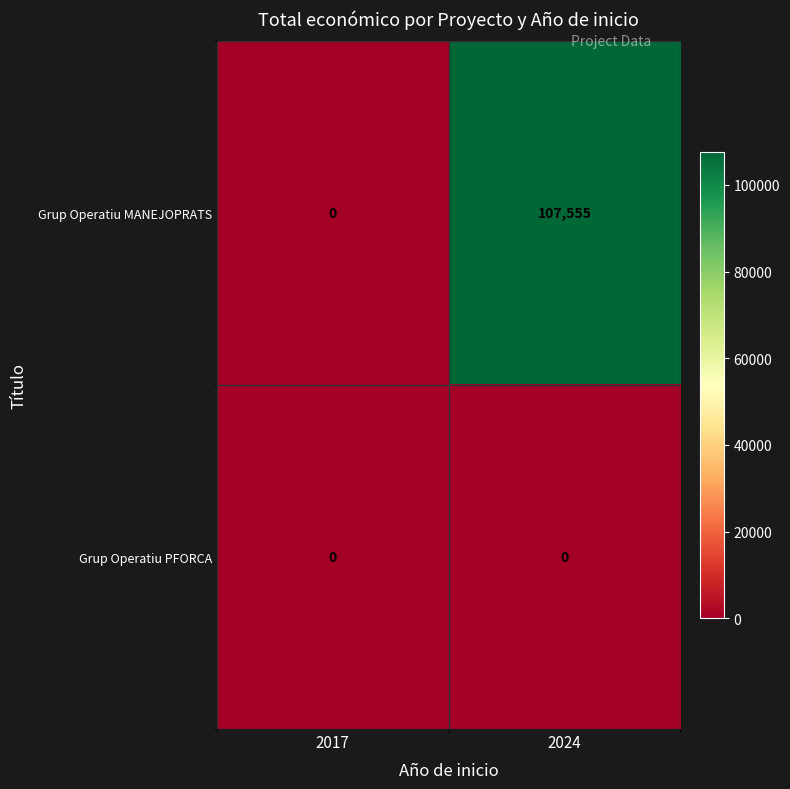

Reading left to right, transcribe all the data shown in this chart.

Grup Operatiu MANEJOPRATS: 2017=0	2024=107555
Grup Operatiu PFORCA: 2017=0	2024=0